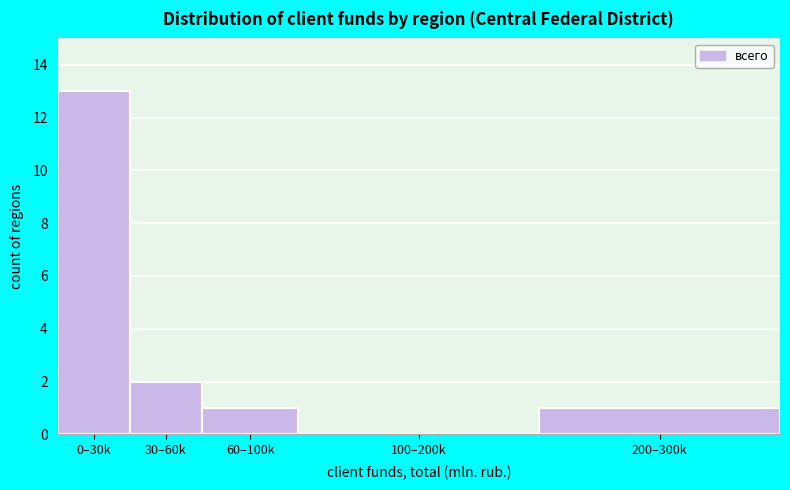

Reading left to right, list all the values displayed in this chart.

0–30k=13	30–60k=2	60–100k=1	100–200k=0	200–300k=1